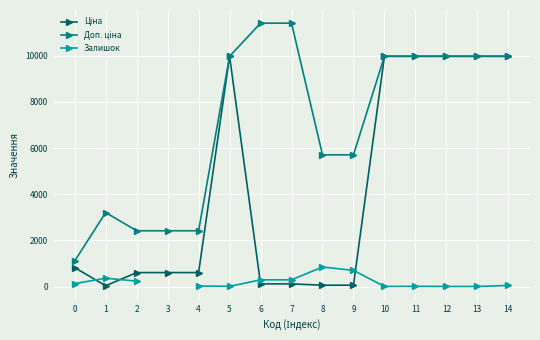

Which series changed the most between 2 and 6?

Доп. ціна